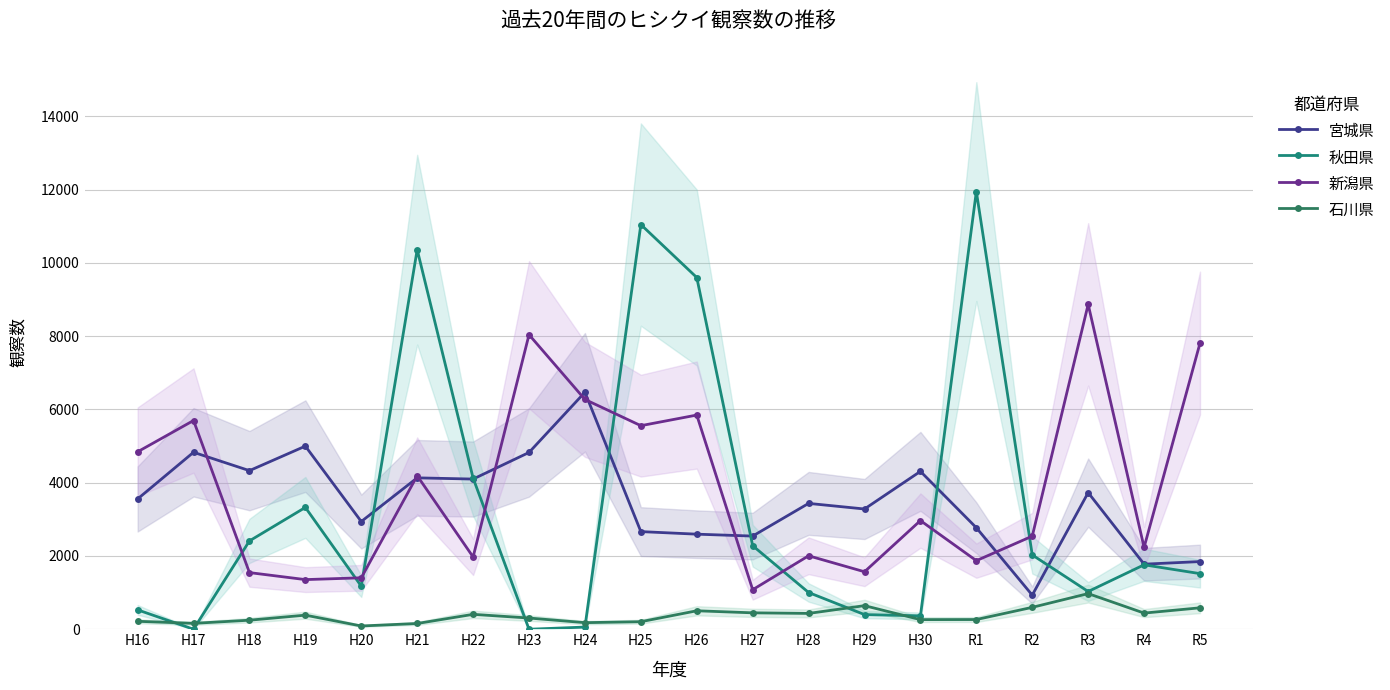

Rank the series at H23 from lowest to highest value.

秋田県, 石川県, 宮城県, 新潟県